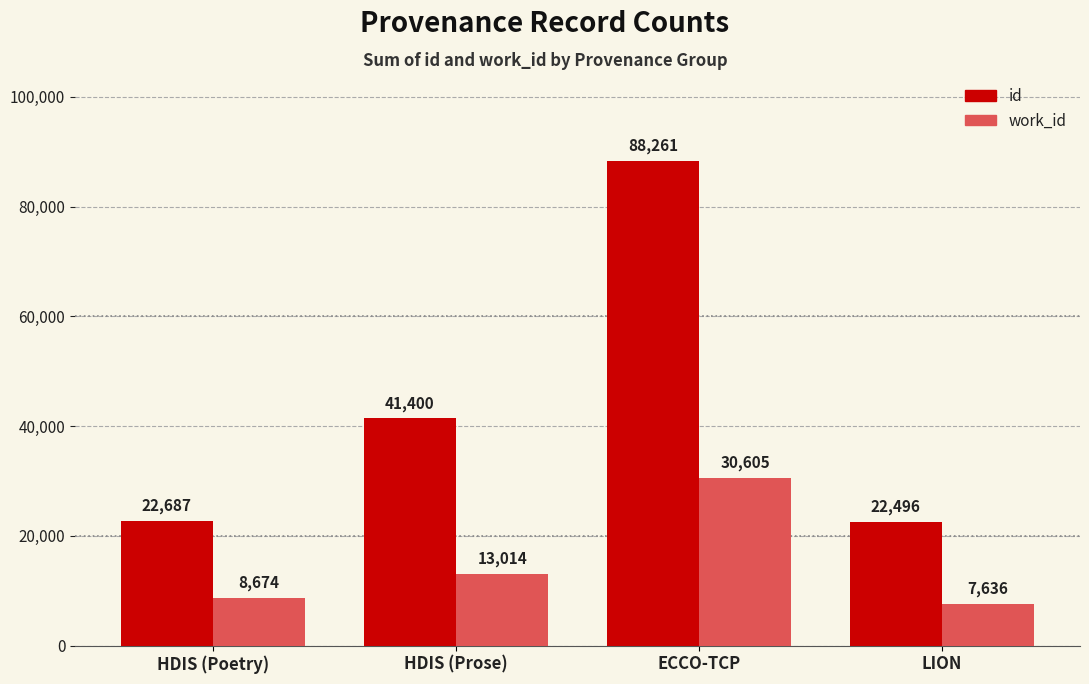

Which category has the lowest value in the id series?

LION